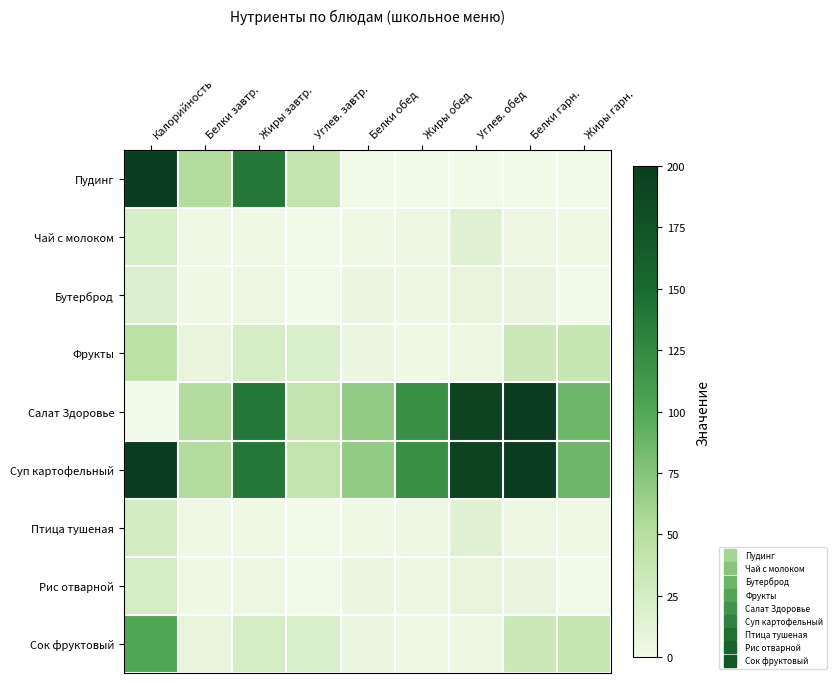

Which series has the widest spread of values?

Пудинг